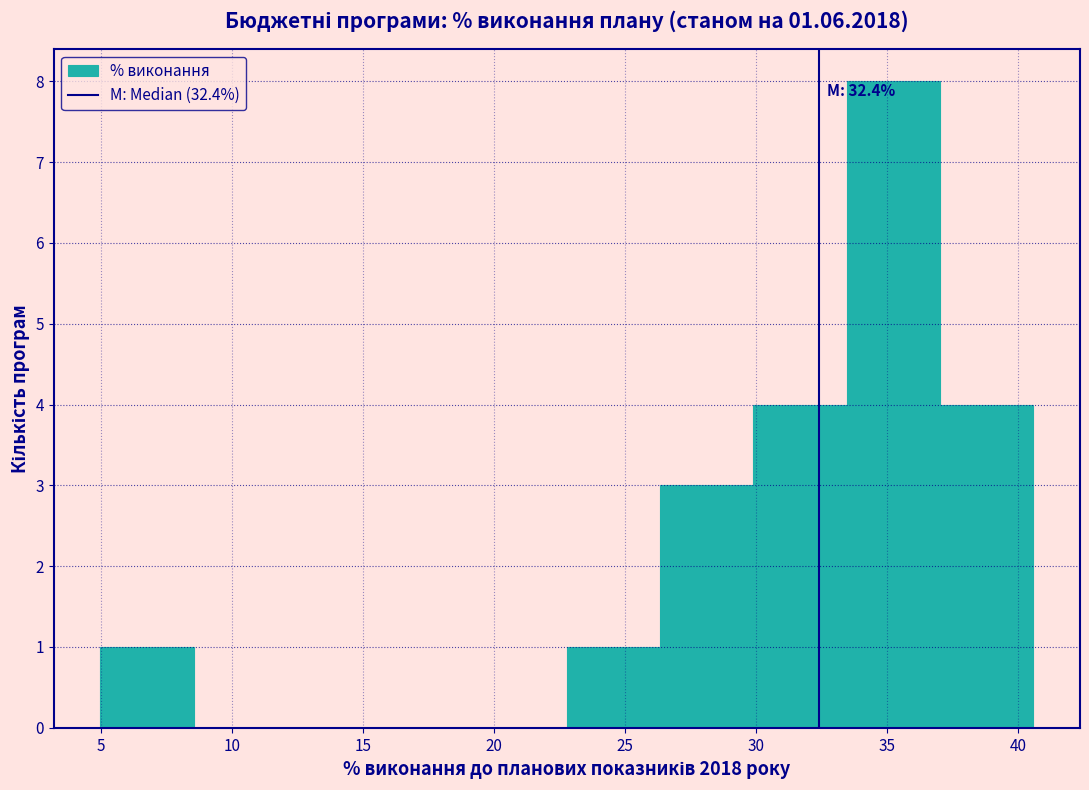

Over which range of the x-axis is the bar tallest?

33.5 to 37.0